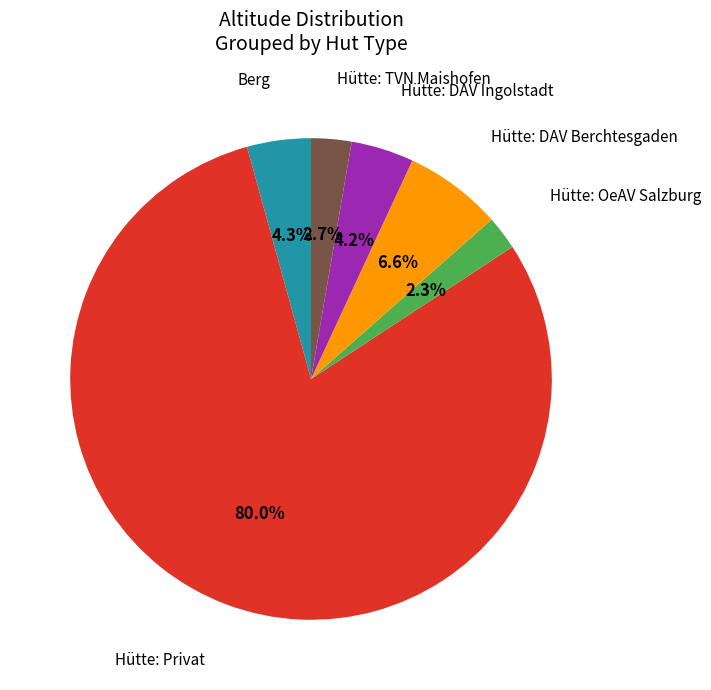

Does any single category account for the majority?

Yes